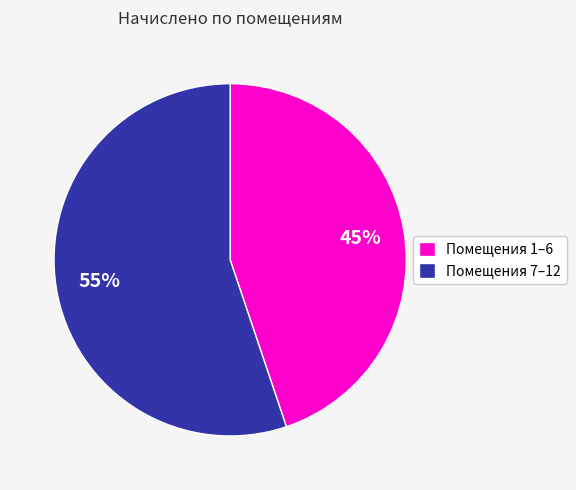

How many slices are in this pie chart?

2